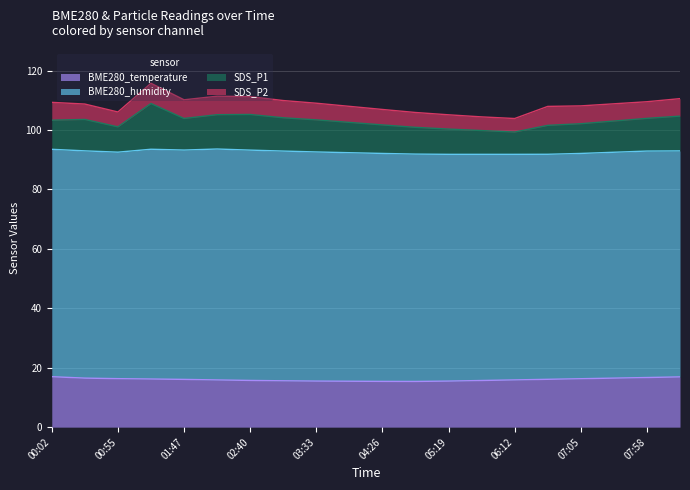

What is the difference between the maximum and minimum values in the SDS_P1 series?

9.6